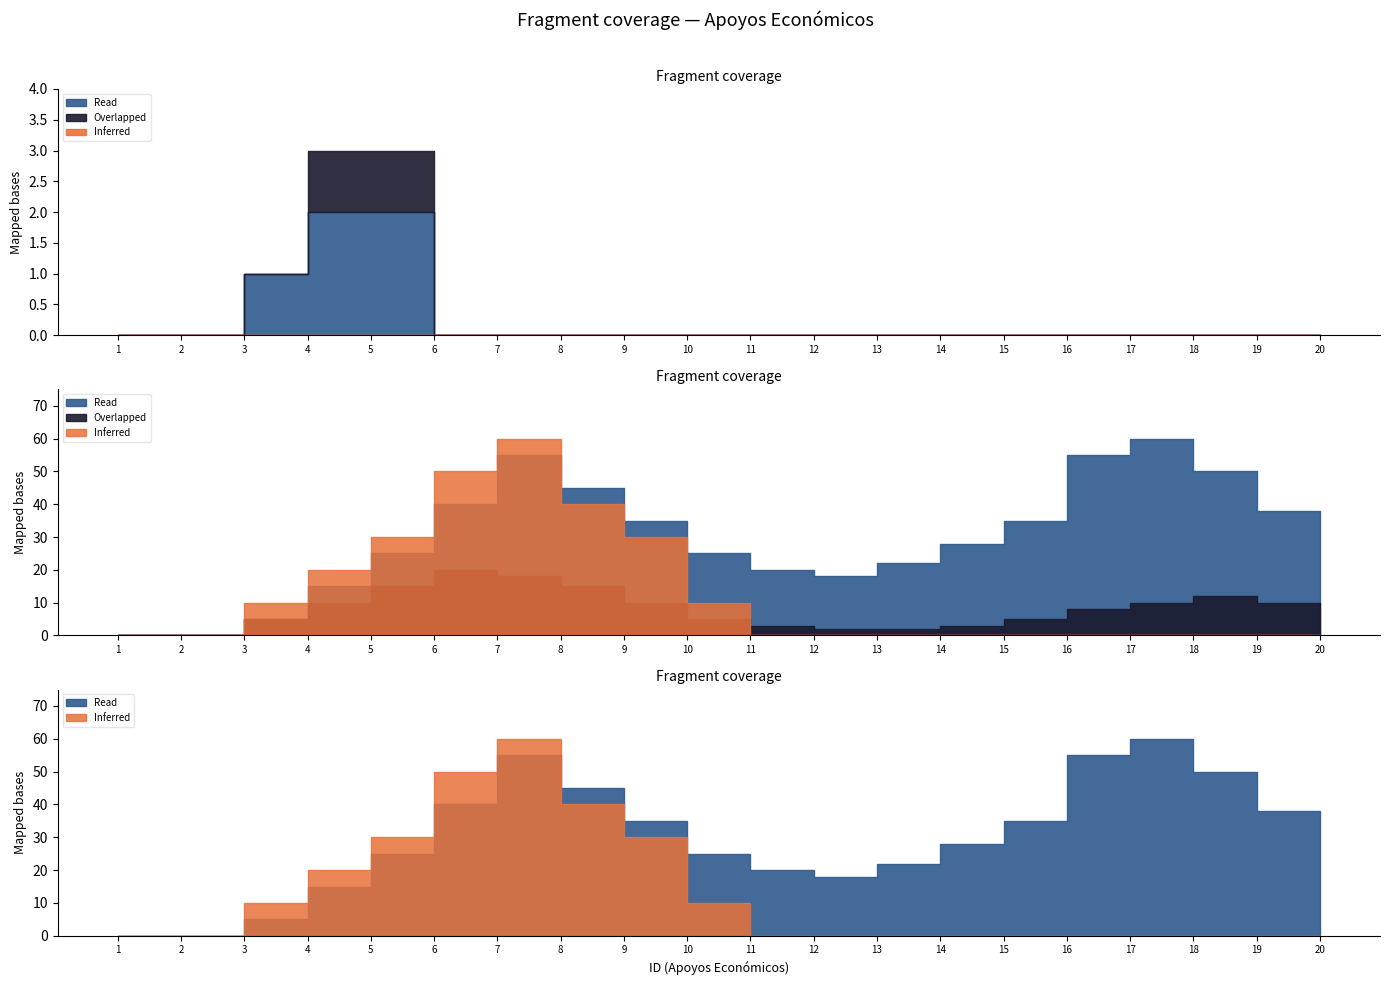

Is it true that Overlapped equals 8 at 16?

True